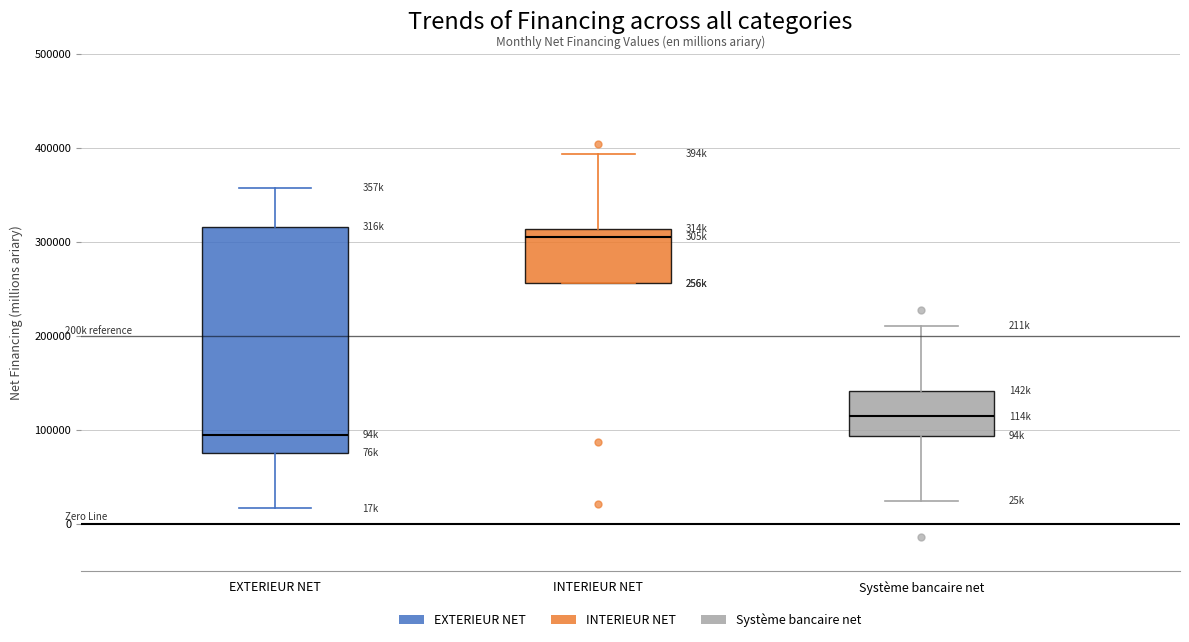

Reading left to right, read every box against the y-axis: the position of its median line, the range the box covers, and the ends of its whiskers. The values are not printed on the chart, so give them approximately, as read against the axis.

EXTERIEUR NET: median 90000, box 80000 to 320000, whiskers 20000 to 360000
INTERIEUR NET: median 300000, box 260000 to 310000, whiskers 260000 to 390000
Système bancaire net: median 110000, box 90000 to 140000, whiskers 20000 to 210000